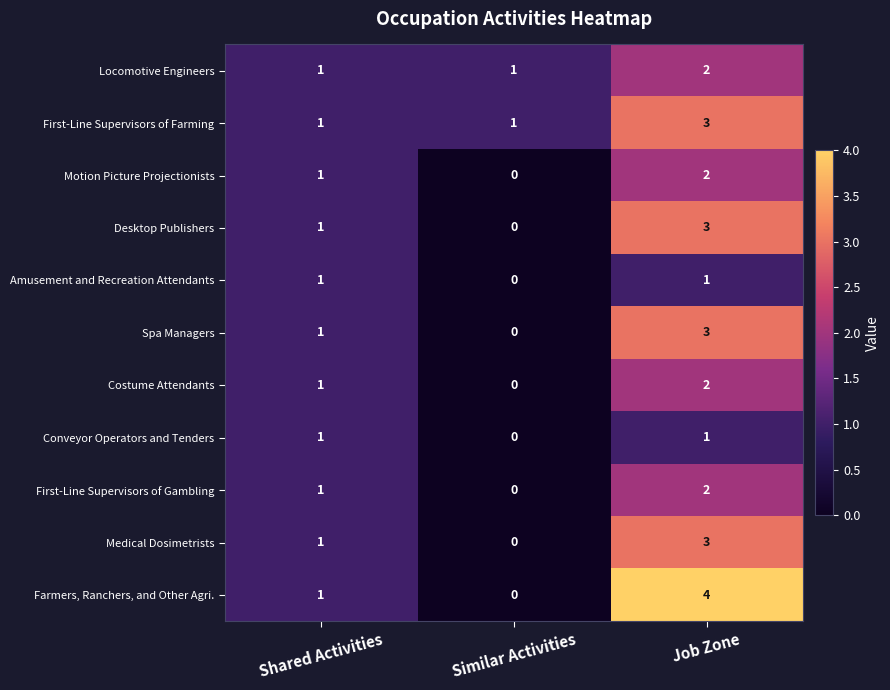

Is it true that Costume Attendants equals 1 at Similar Activities?

False